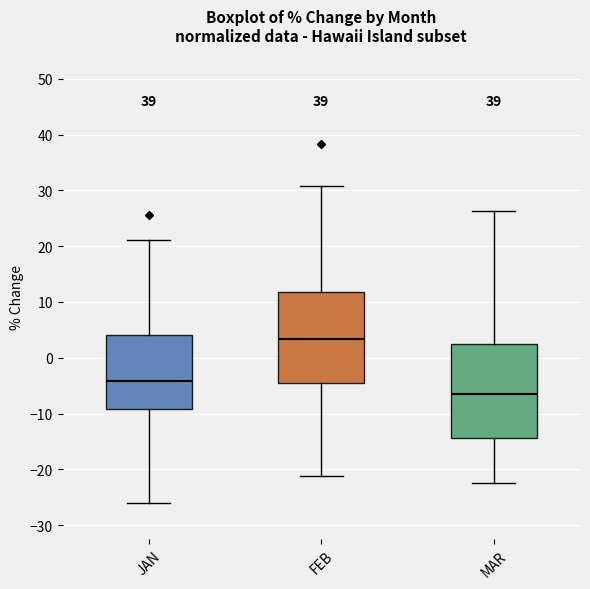

Reading left to right, transcribe this box plot: for each box, give where its median line is, the range the box spans, and where its two whiskers end, as read against the y-axis. The values are not printed on the chart, so give them approximately, as read against the axis.

JAN: median -4, box -9 to 4, whiskers -26 to 21
FEB: median 3, box -5 to 12, whiskers -21 to 31
MAR: median -6, box -14 to 3, whiskers -22 to 26